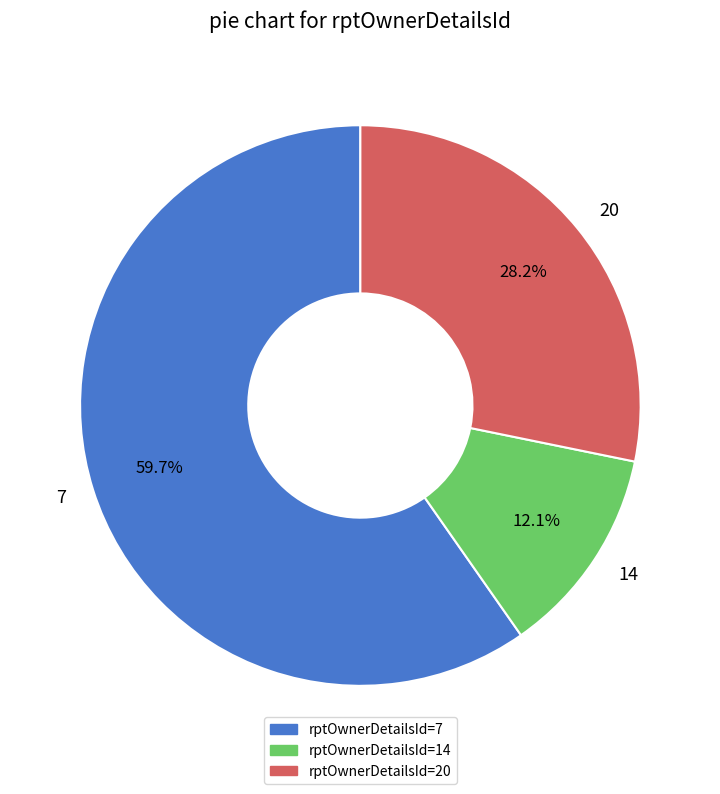

Between 7 and 14, which is larger?

7